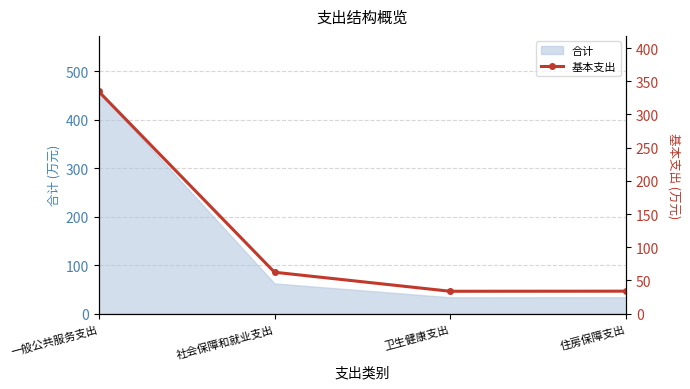

What is the smallest value displayed?

33.6